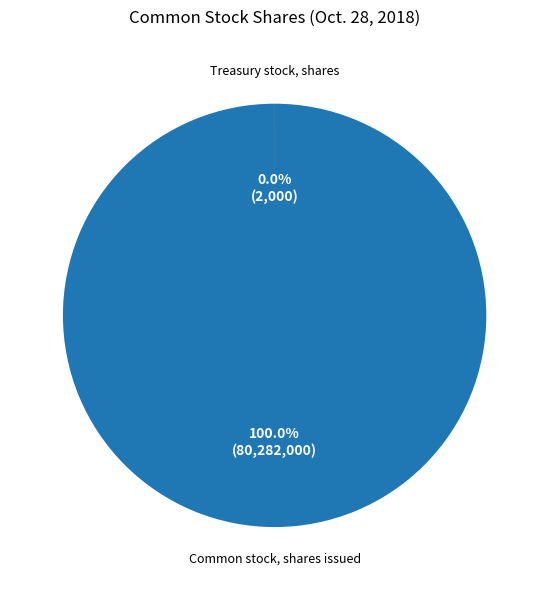

Which slice represents more than half of the pie?

Common stock, shares issued